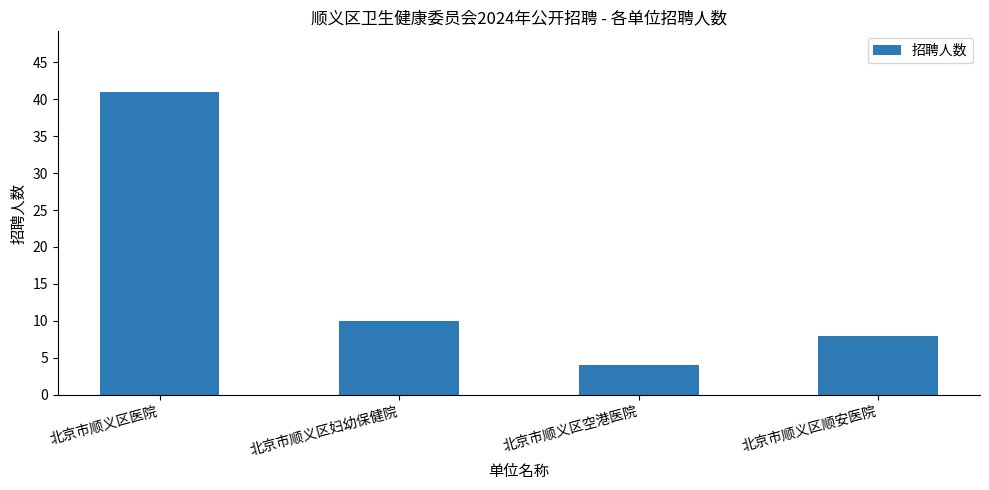

Reading left to right, what are all the values shown in this chart?

41	10	4	8